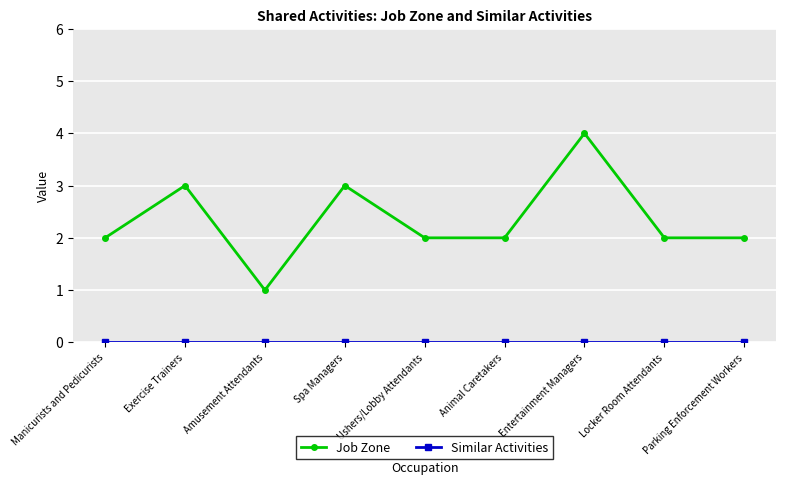

At which category does Job Zone reach its first local valley?

Amusement Attendants